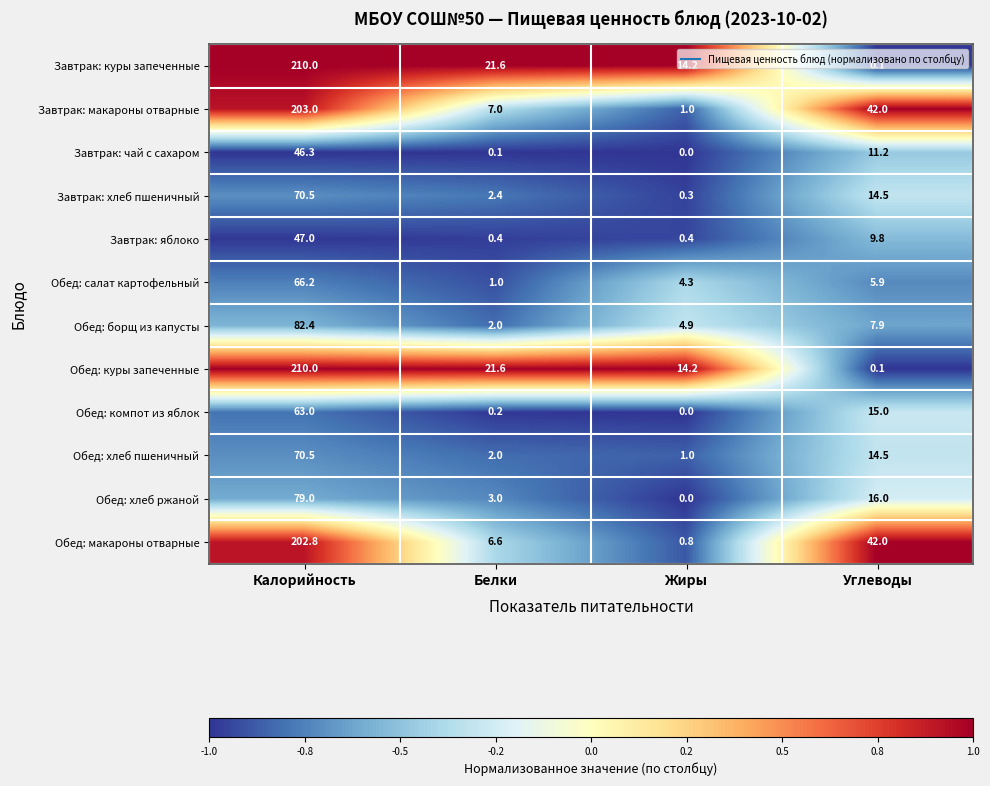

At which label is Обед: куры запеченные closest to 105?

Белки